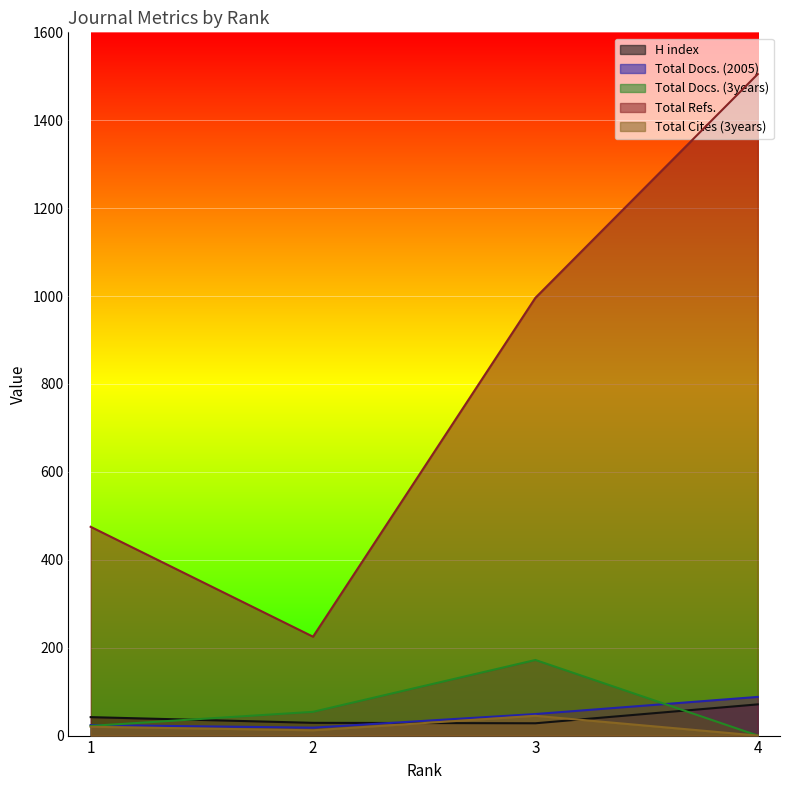

Which has a higher value, 2 or 1?

1